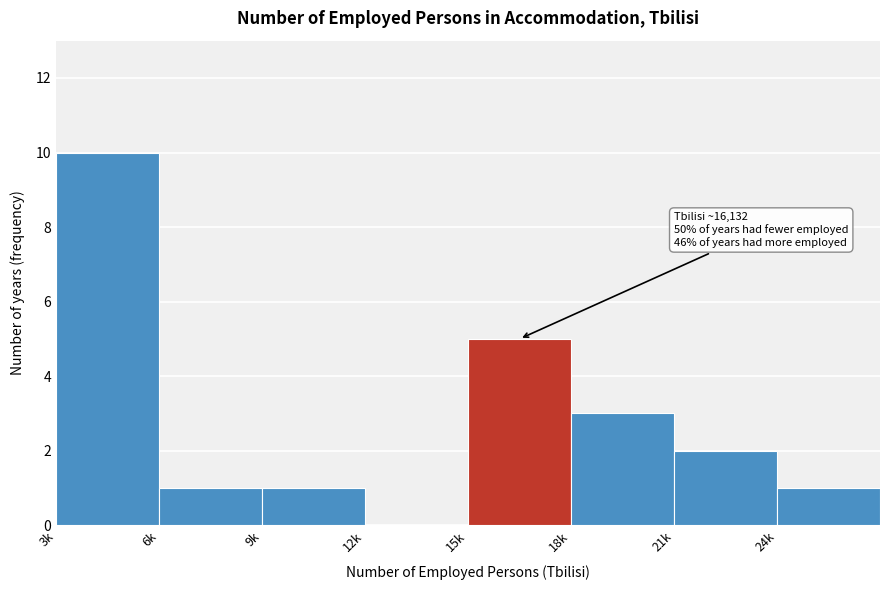

Reading left to right, transcribe all the data shown in this chart.

3k=10	6k=1	9k=1	12k=0	15k=5	18k=3	21k=2	24k=1